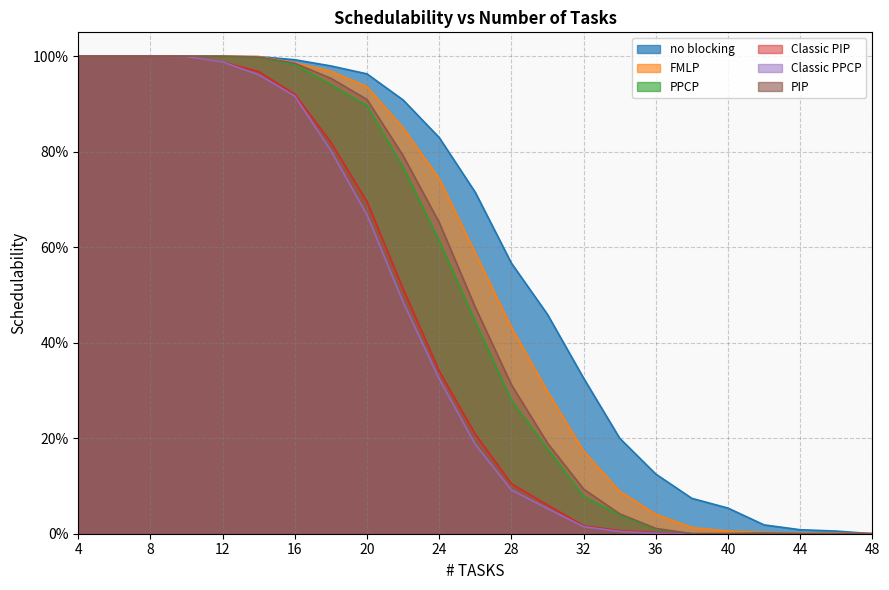

What is the maximum value for Classic PIP?

1.0